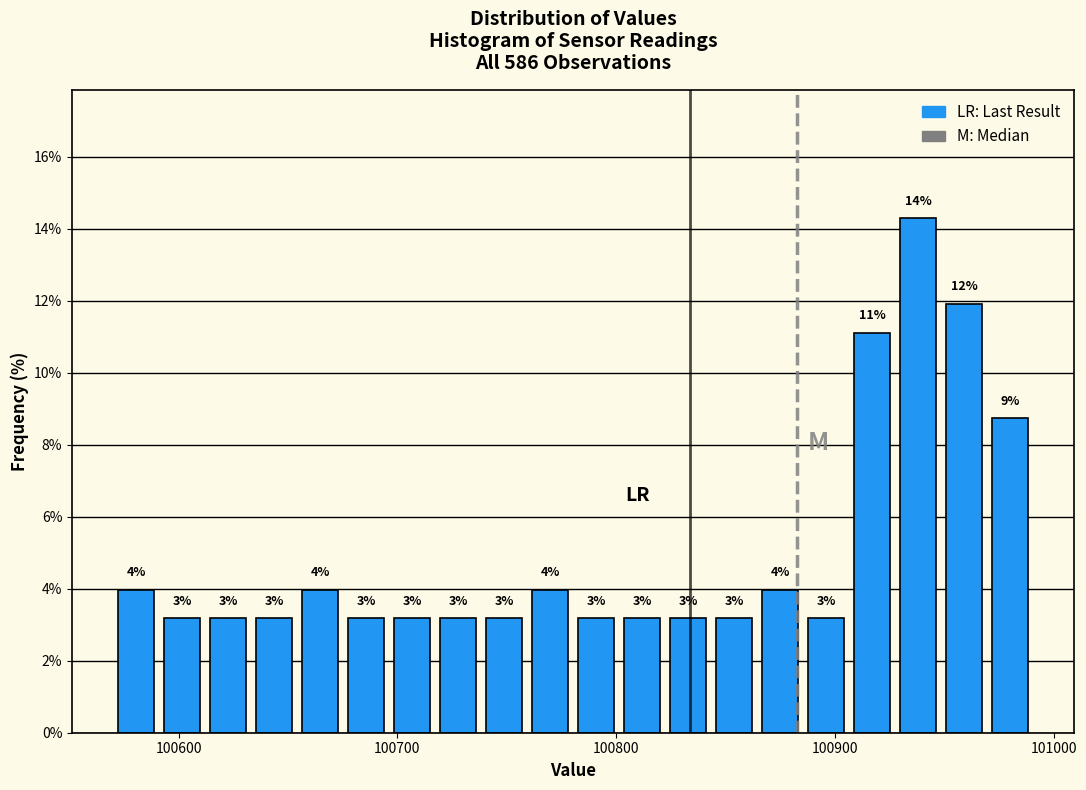

Read against the x-axis, roughly where is the centre of the tallest bar?

100940